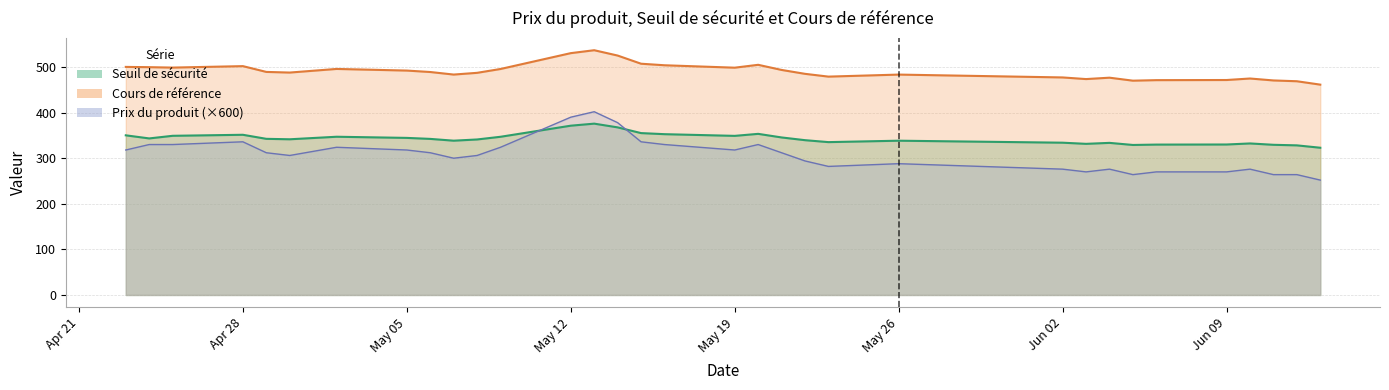

True or false: Seuil de sécurité has more than 2 interior local peaks.

True